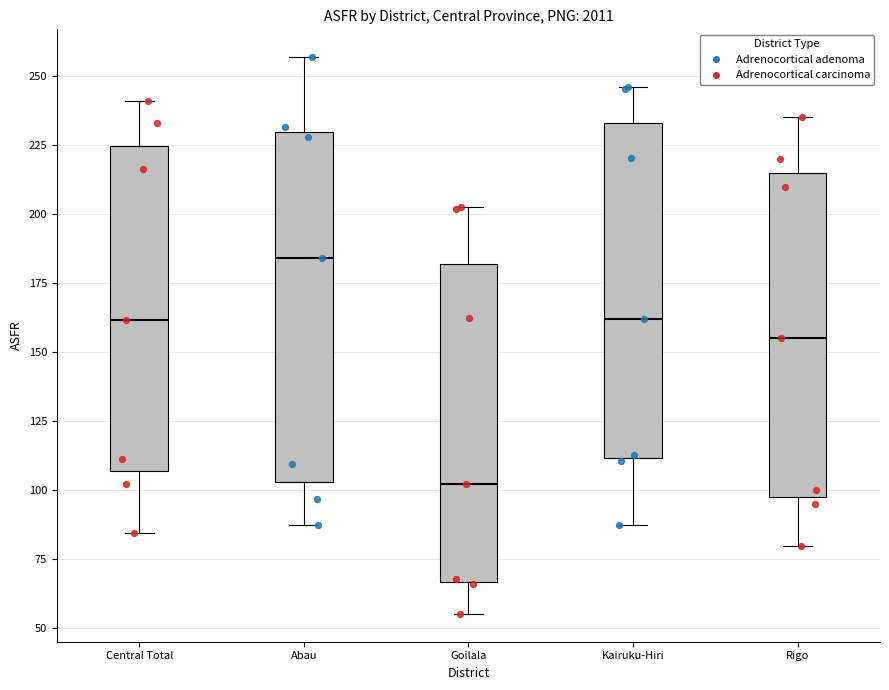

Reading left to right, transcribe this box plot: for each box, give where its median line is, the range the box spans, and where its two whiskers end, as read against the y-axis. The values are not printed on the chart, so give them approximately, as read against the axis.

Central Total: median 160, box 105 to 225, whiskers 85 to 240
Abau: median 185, box 105 to 230, whiskers 85 to 255
Goilala: median 100, box 65 to 180, whiskers 55 to 205
Kairuku-Hiri: median 160, box 110 to 235, whiskers 90 to 245
Rigo: median 155, box 100 to 215, whiskers 80 to 235